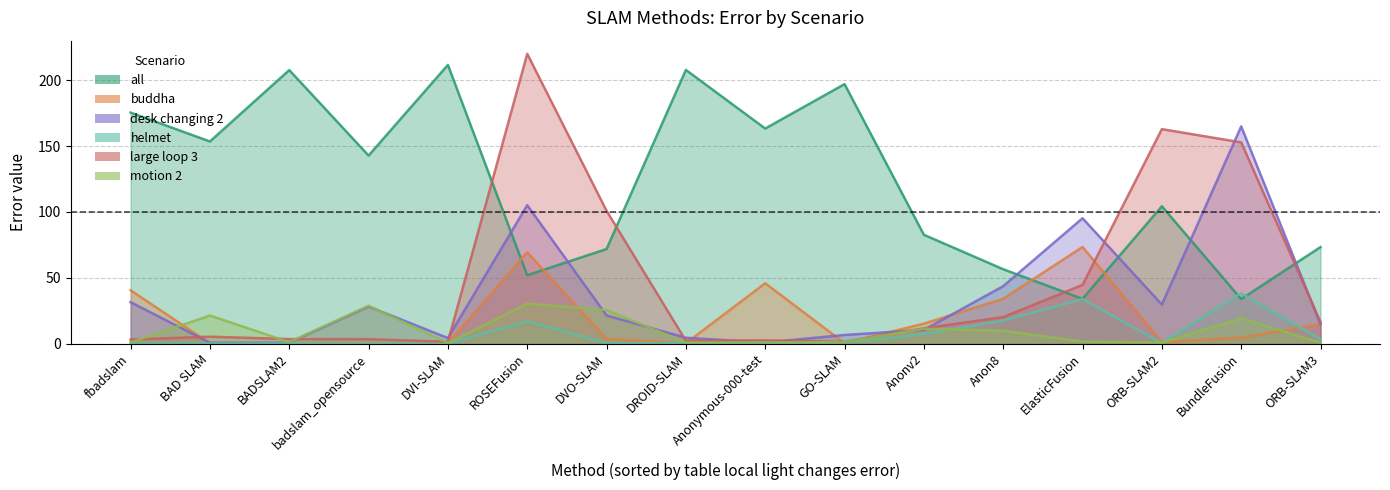

Does the chart display data point markers on the line(s)?

No